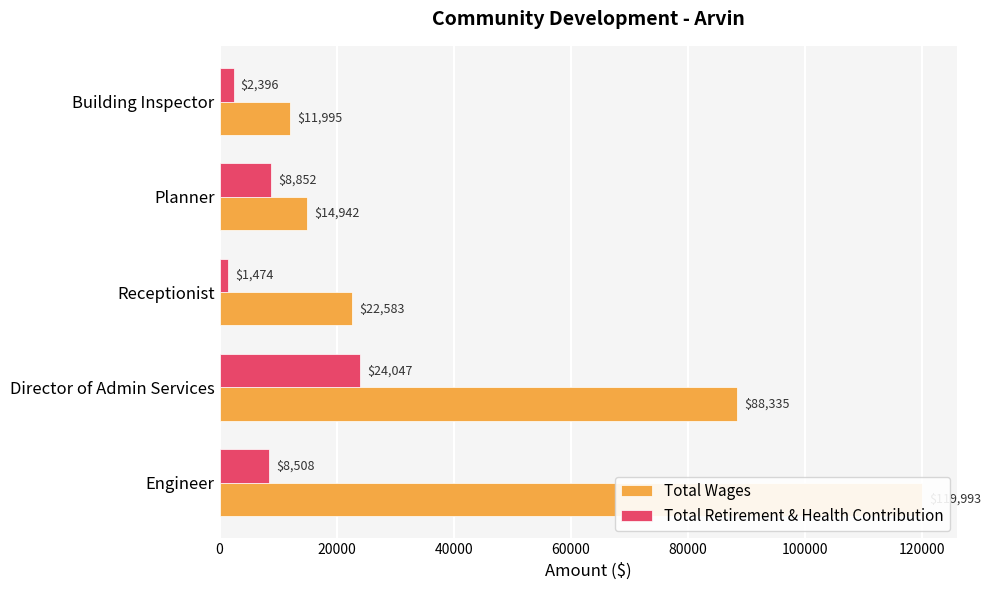

Which series has the widest spread of values?

Total Wages